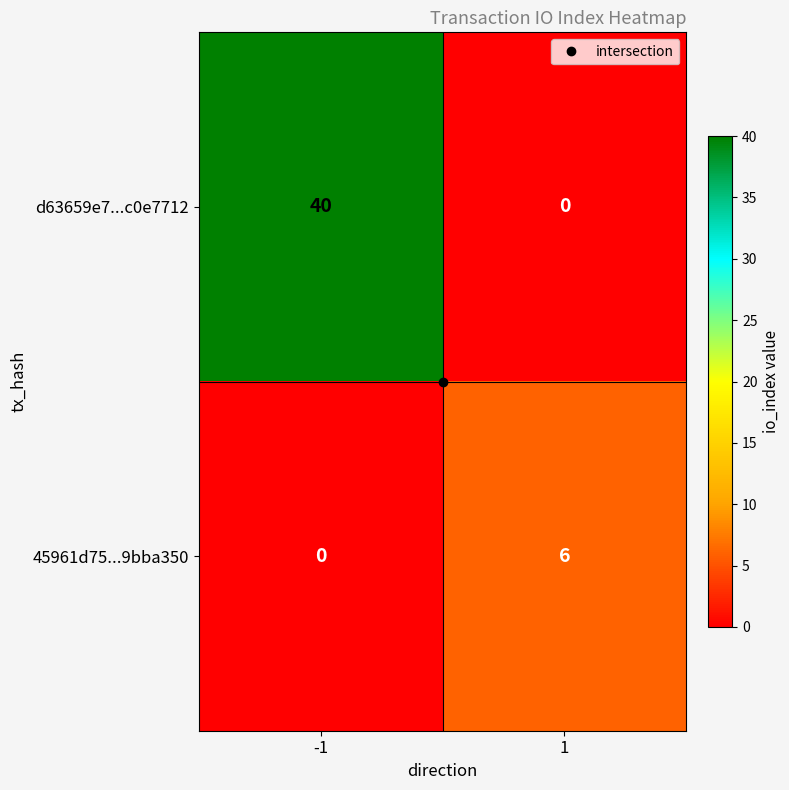

The value of d63659e7...c0e7712 at 1 is 0. True or false?

True